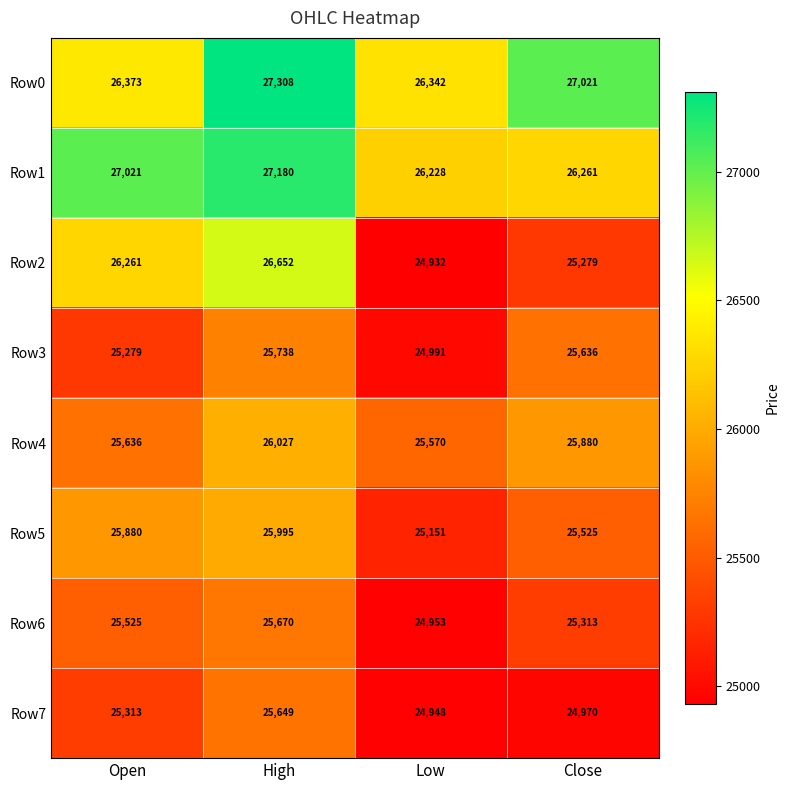

Rank the series by their maximum value, from lowest to highest.

Row7, Row6, Row3, Row5, Row4, Row2, Row1, Row0